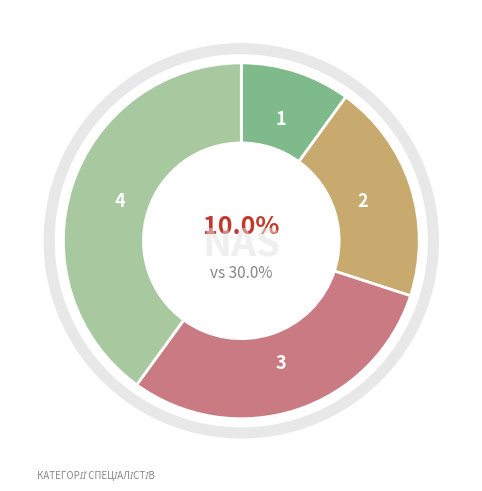

Is there a majority slice in this chart?

No